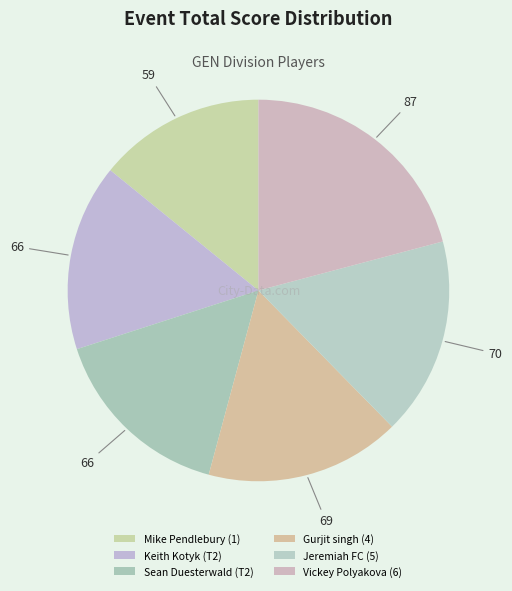

Count the number of slices in the pie.

6